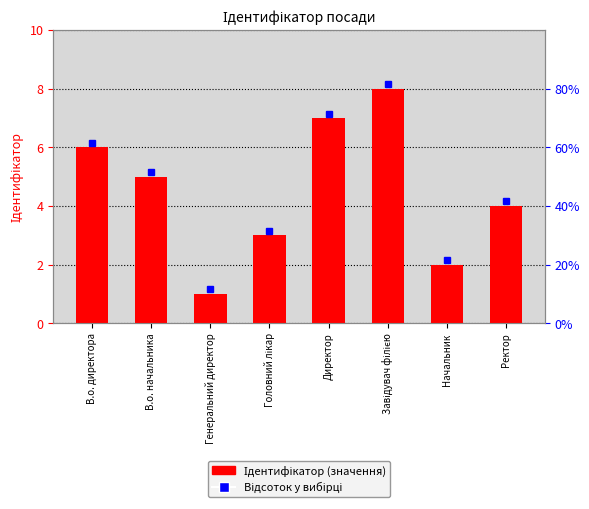

Reading right to left, what are all the values shown in this chart?

4	2	8	7	3	1	5	6